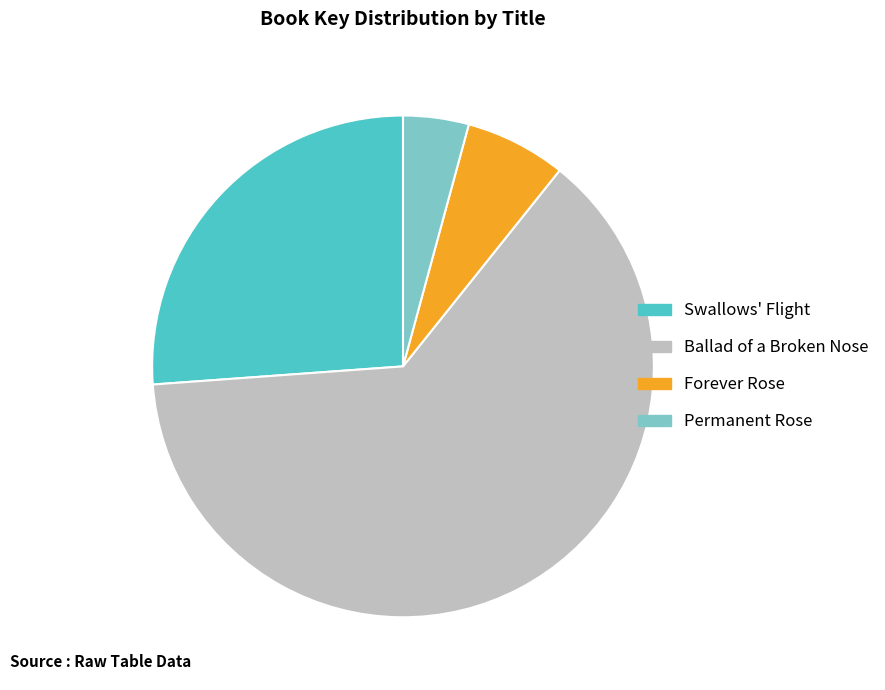

Count the number of slices in the pie.

4